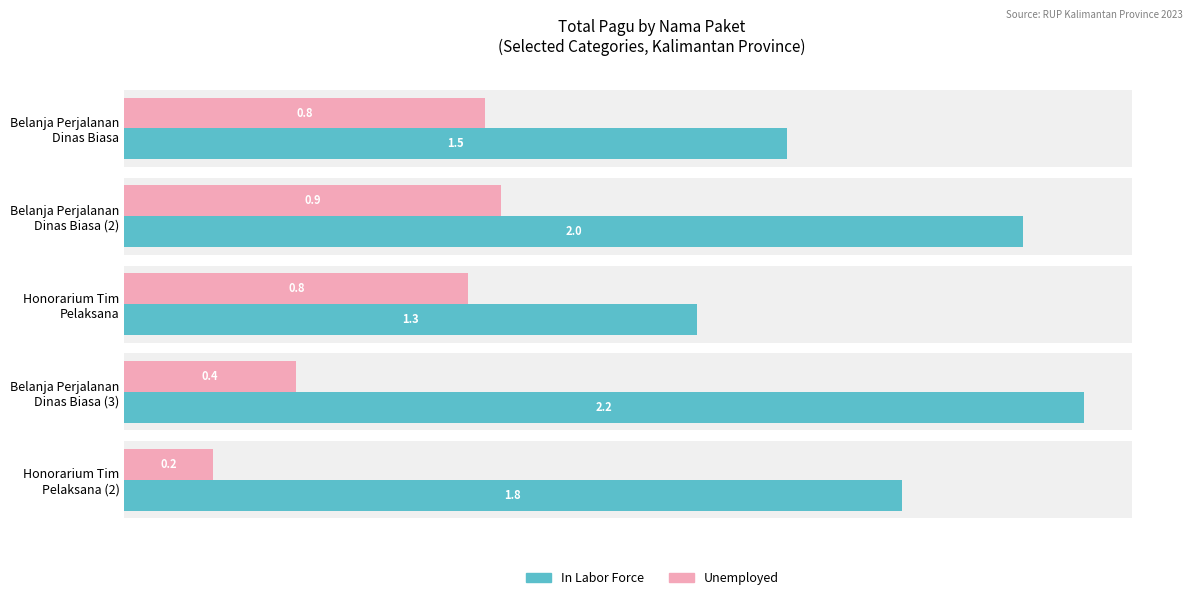

Does the chart contain stacked bars?

No